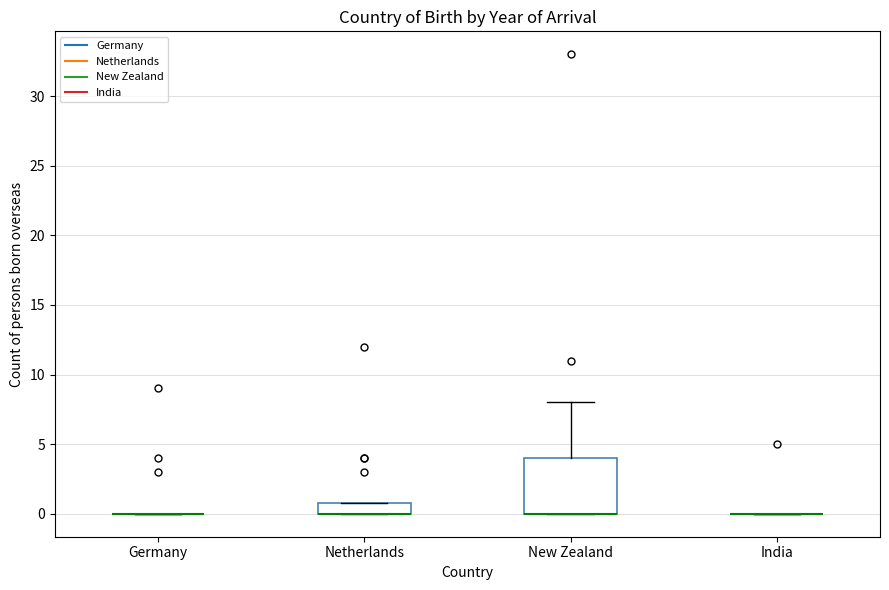

Where is the lower edge of the box for New Zealand on the y-axis? The values are not printed on the chart, so give them approximately, as read against the axis.

0